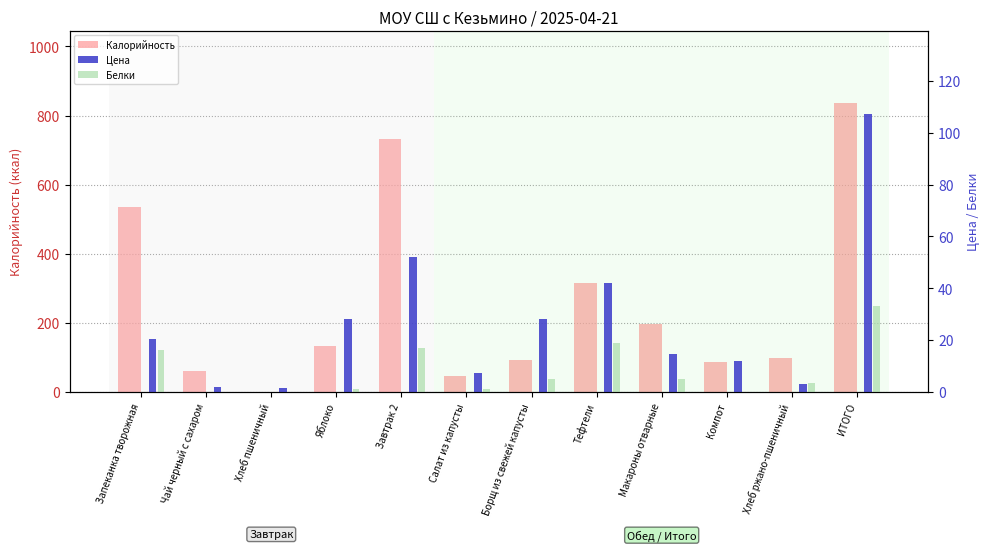

How many data points in Белки are less than 5?

6